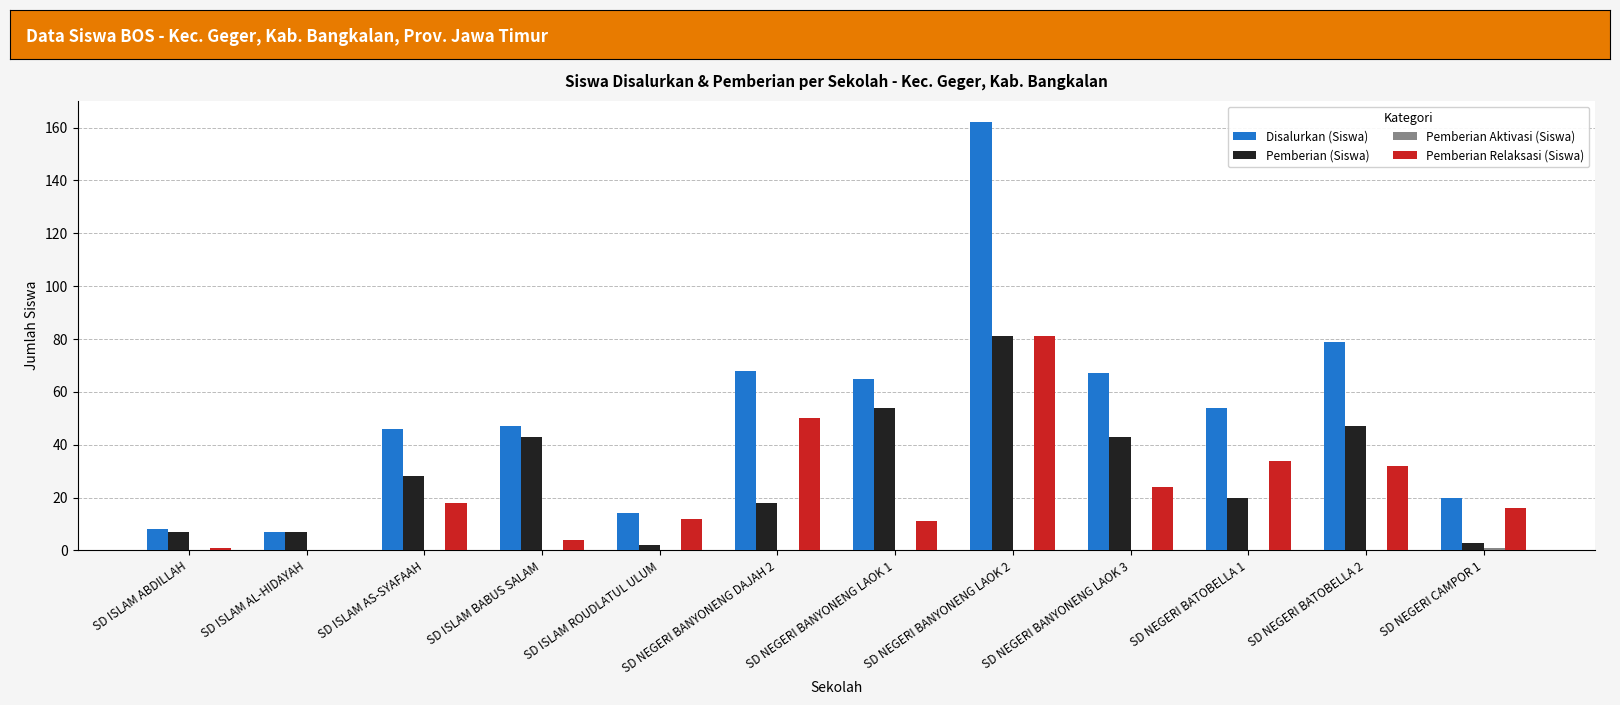

Which label corresponds to the largest value in the chart?

SD NEGERI BANYONENG LAOK 2